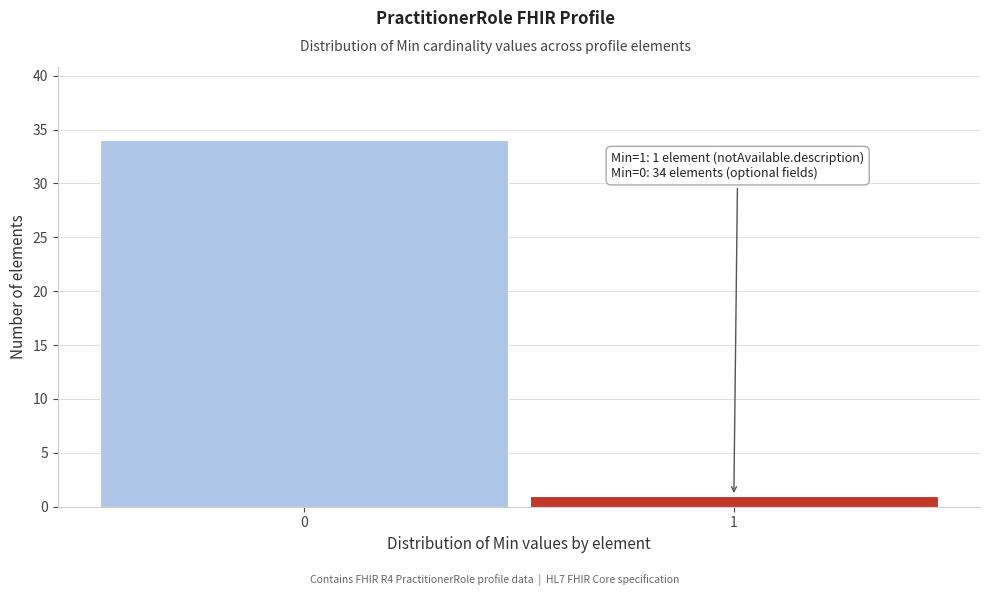

Reading right to left, list all the values displayed in this chart.

1=1	0=34